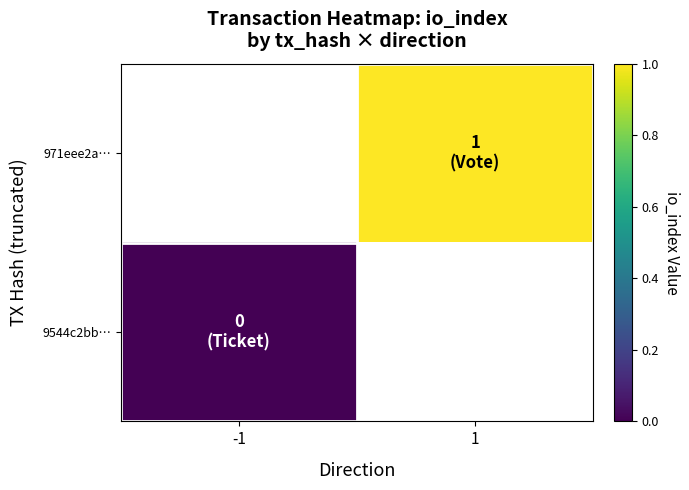

Which has a higher value, -1 or 1?

1